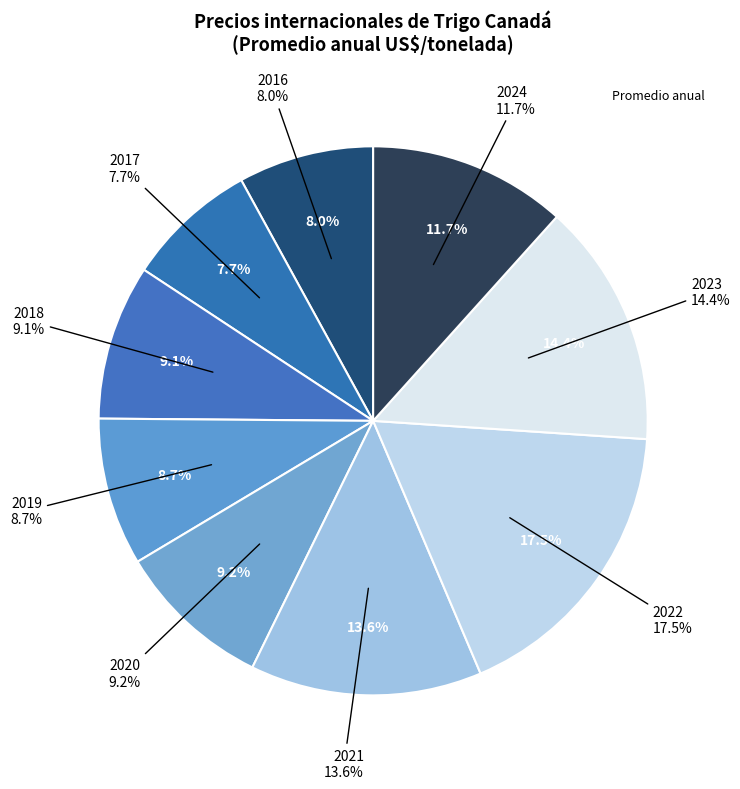

To the nearest percent, what percentage of the pie is 2018?

9%